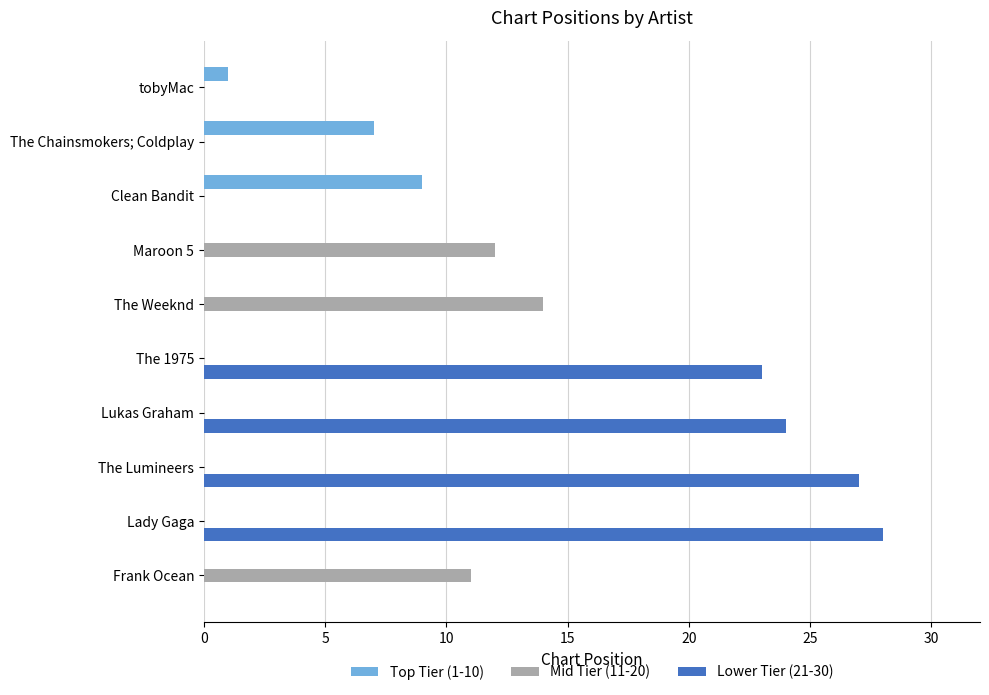

At which category is the sum across all series the highest?

Lady Gaga